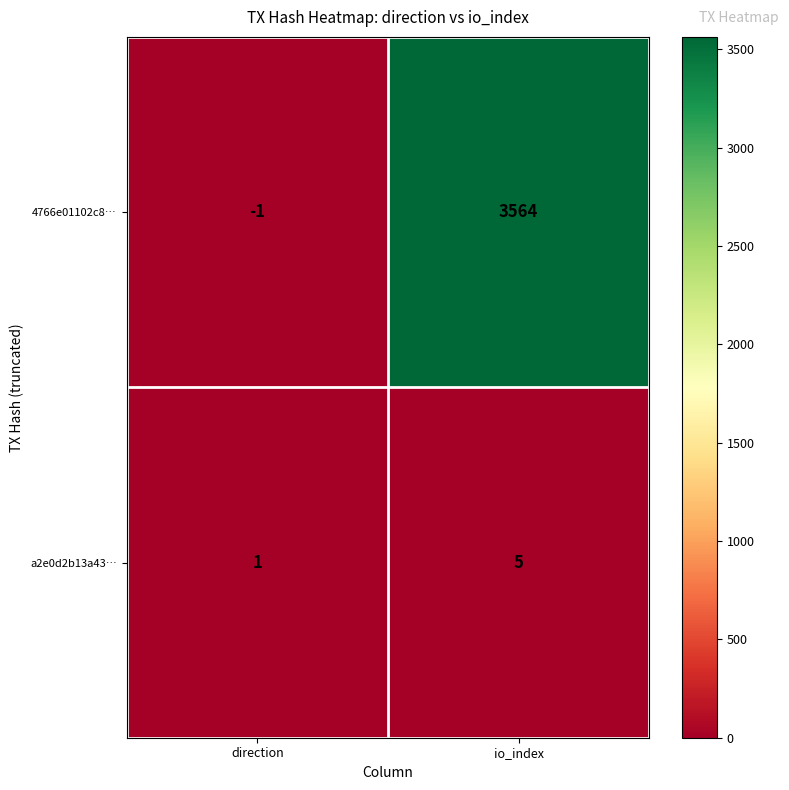

What is the total value across all series at io_index?

3569